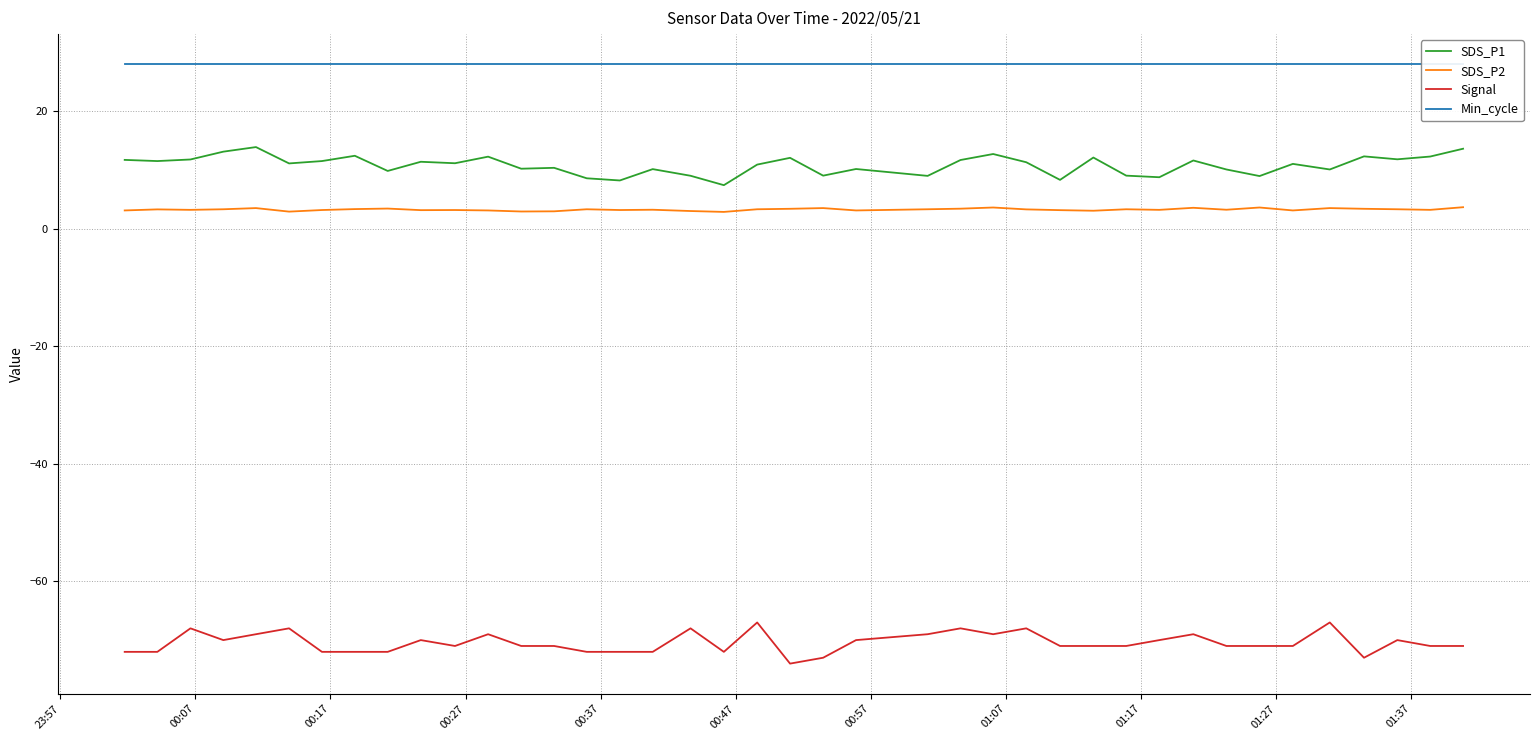

True or false: Signal and Min_cycle cross at least once.

False